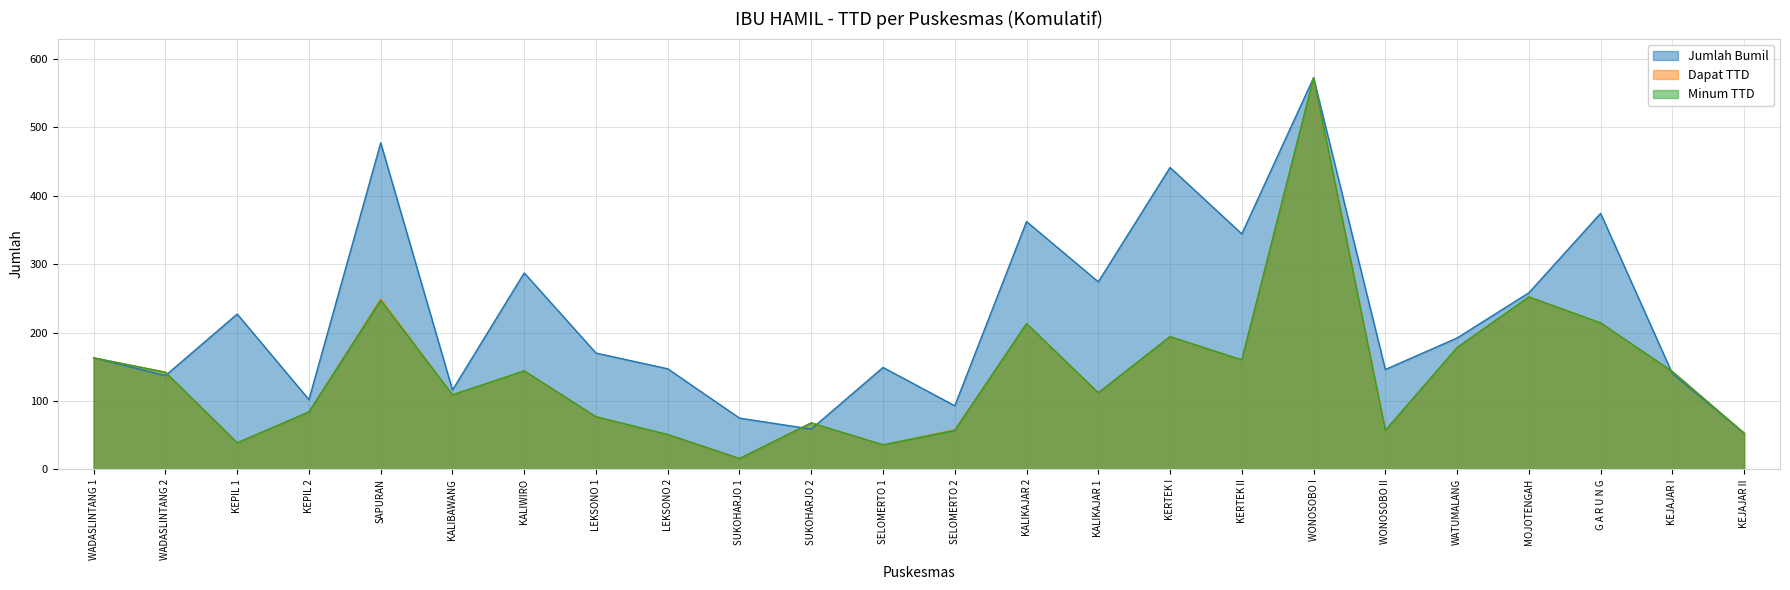

The Dapat TTD series shows 53 at KEJAJAR II. True or false?

True